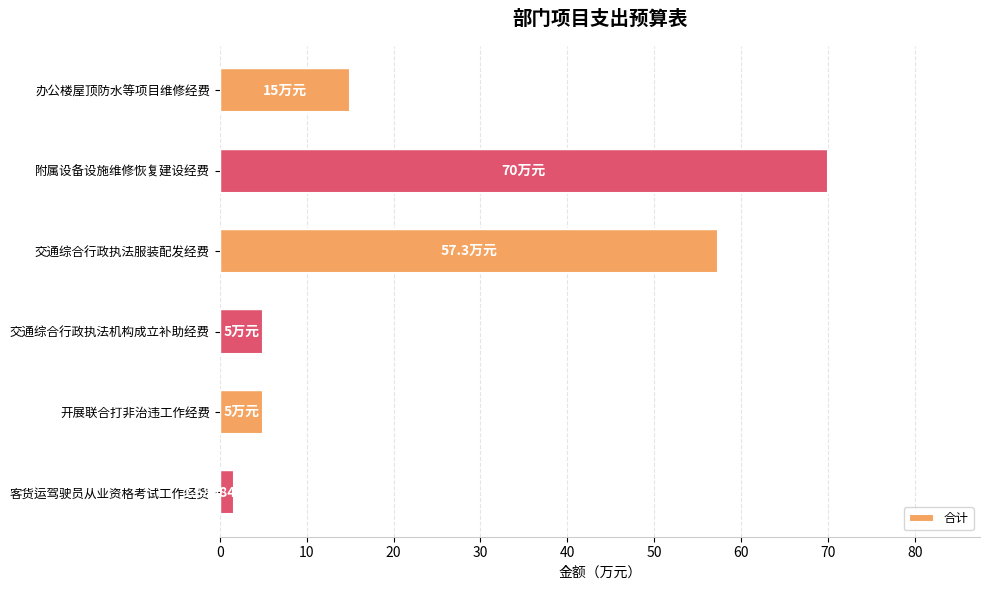

Which label corresponds to the largest value in the chart?

附属设备设施维修恢复建设经费